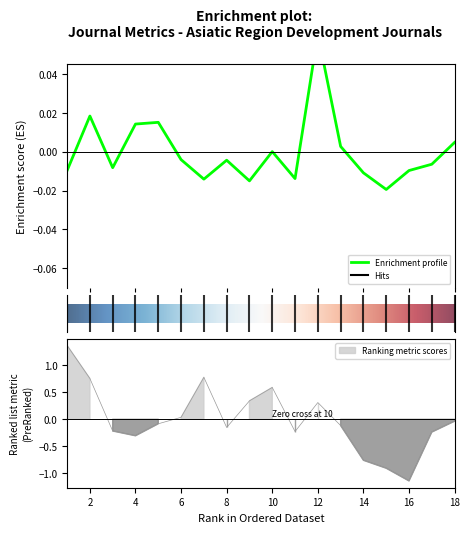

What is the smallest value displayed?

-1.1